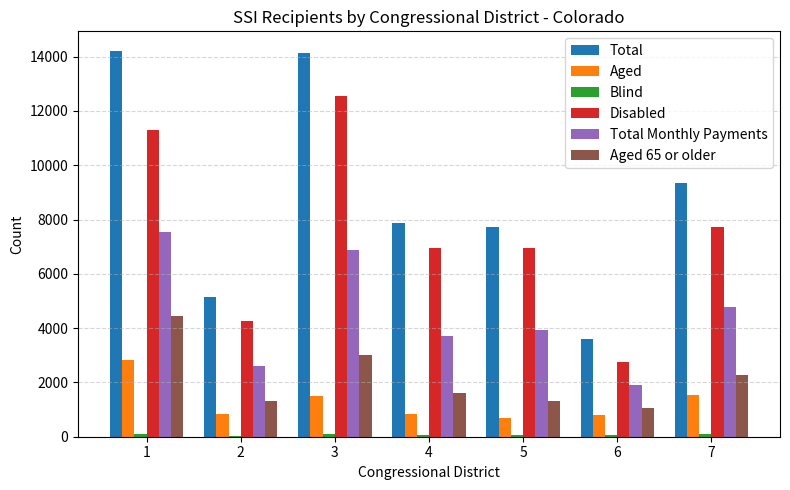

What is the sum of all Total Monthly Payments values?

31317